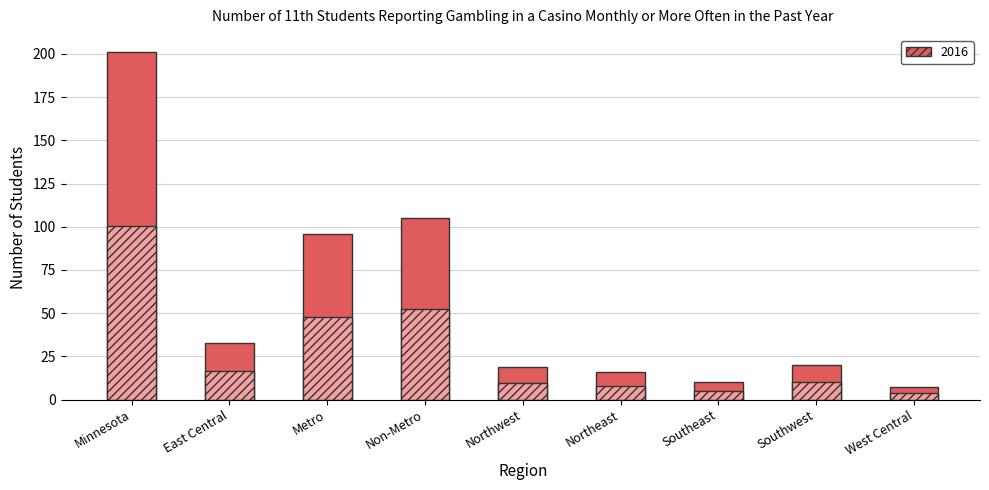

What is the difference between the values at West Central and Northeast?

9